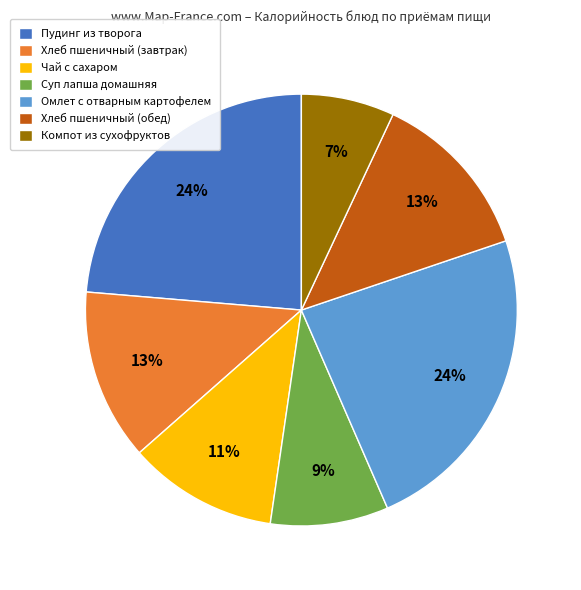

The Чай с сахаром slice represents 23% of the pie. True or false?

False